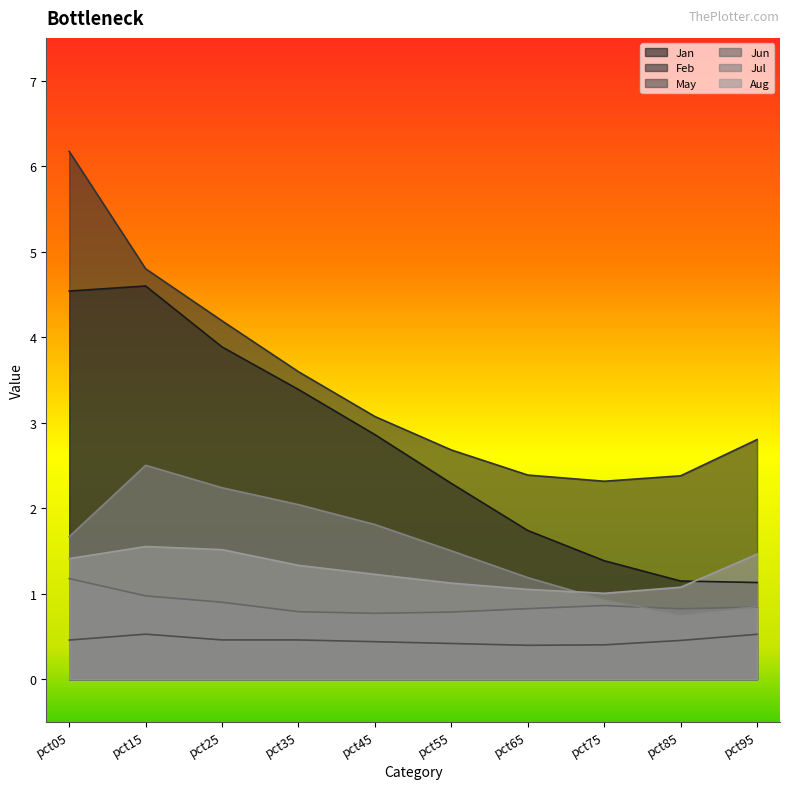

True or false: Jan has more than 2 interior local peaks.

False